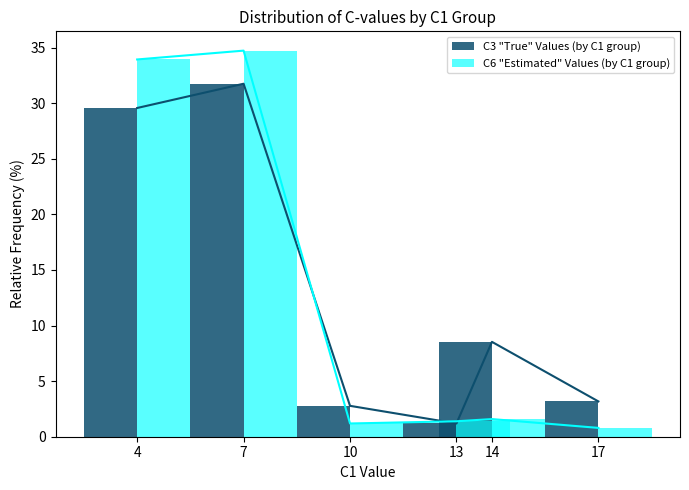

Between 13 and 14, which series saw the biggest shift?

C3 "True" Values (by C1 group)